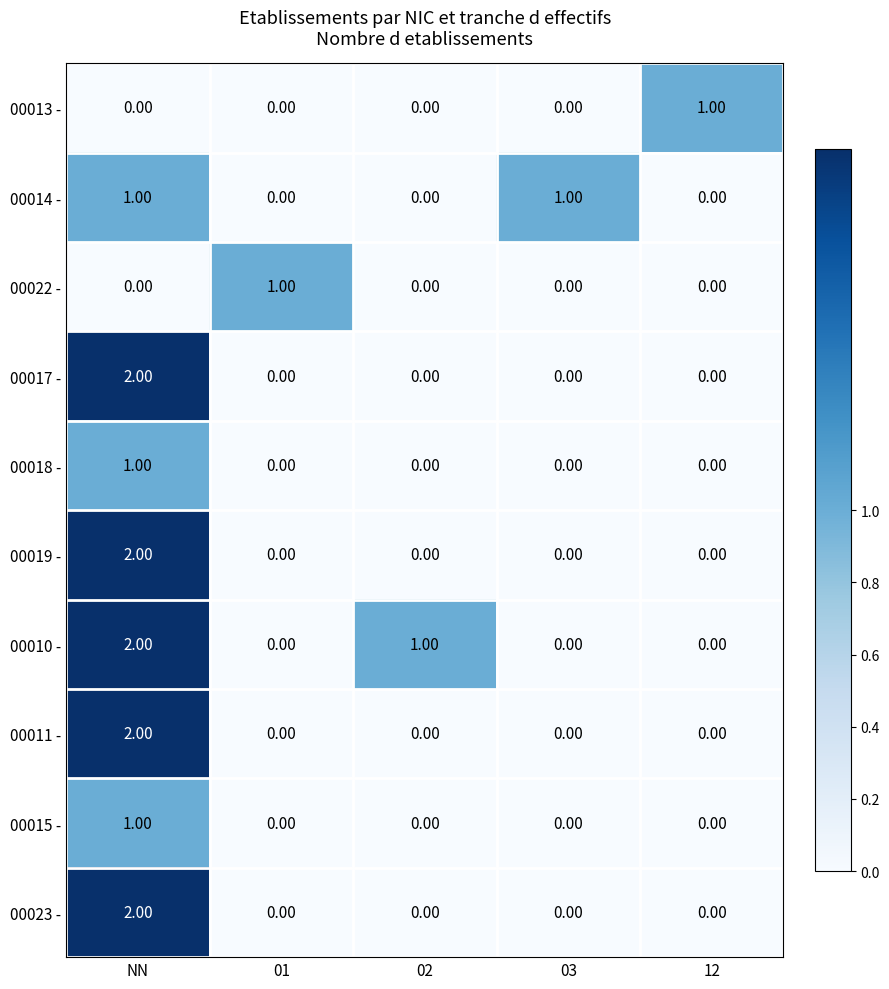

Which label corresponds to the largest value in the chart?

NN